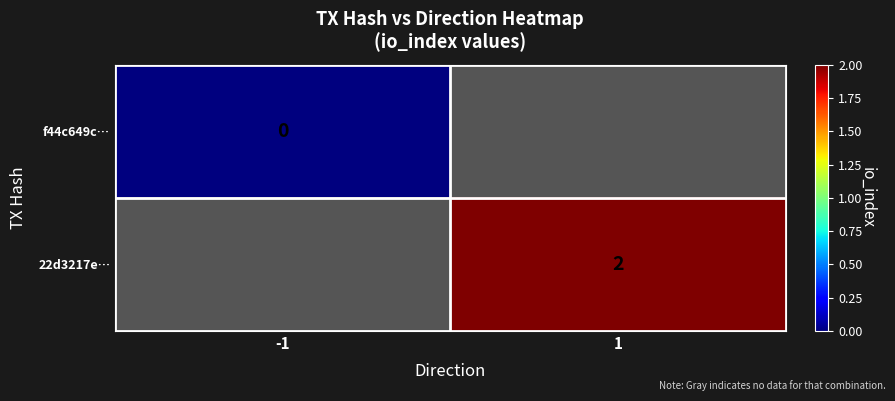

How many categories are shown in the chart?

2